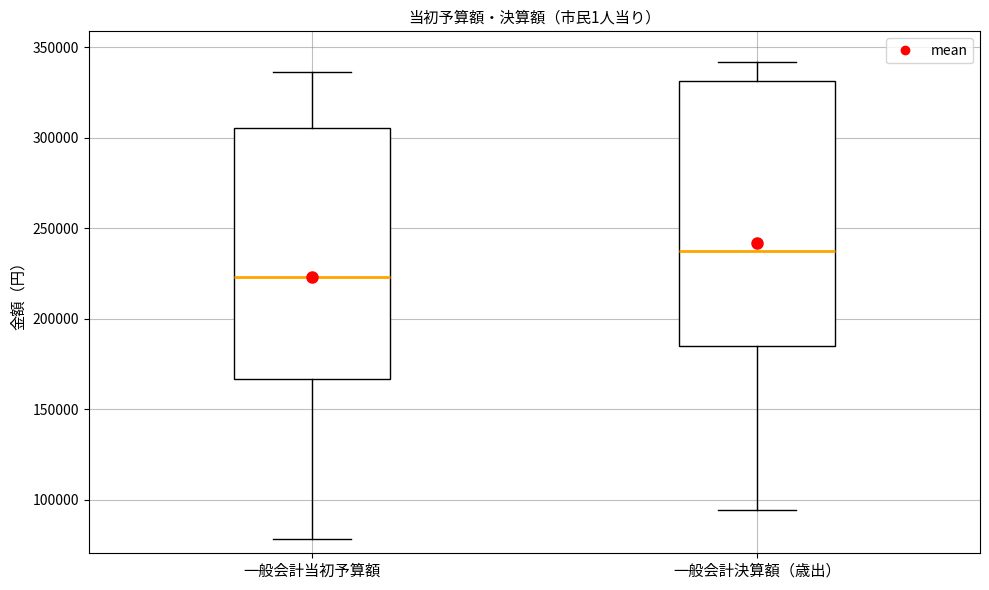

Reading left to right, read every box against the y-axis: the position of its median line, the range the box covers, and the ends of its whiskers. The values are not printed on the chart, so give them approximately, as read against the axis.

一般会計当初予算額: median 225000, box 165000 to 305000, whiskers 80000 to 335000
一般会計決算額（歳出）: median 240000, box 185000 to 330000, whiskers 95000 to 340000